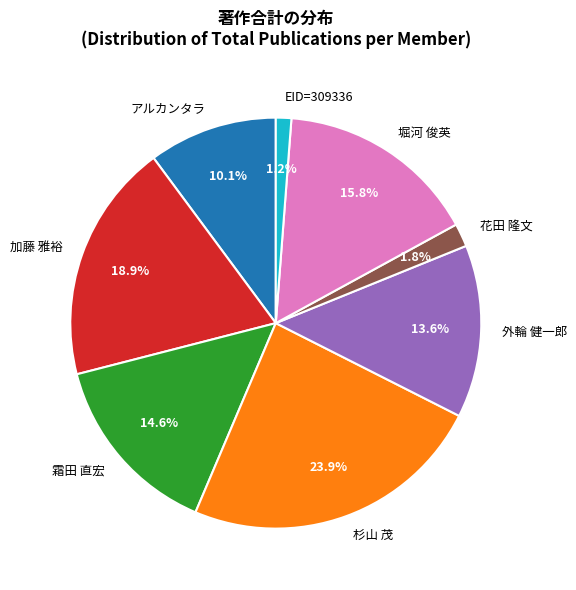

What portion of the pie excludes 花田 隆文?

98.2%